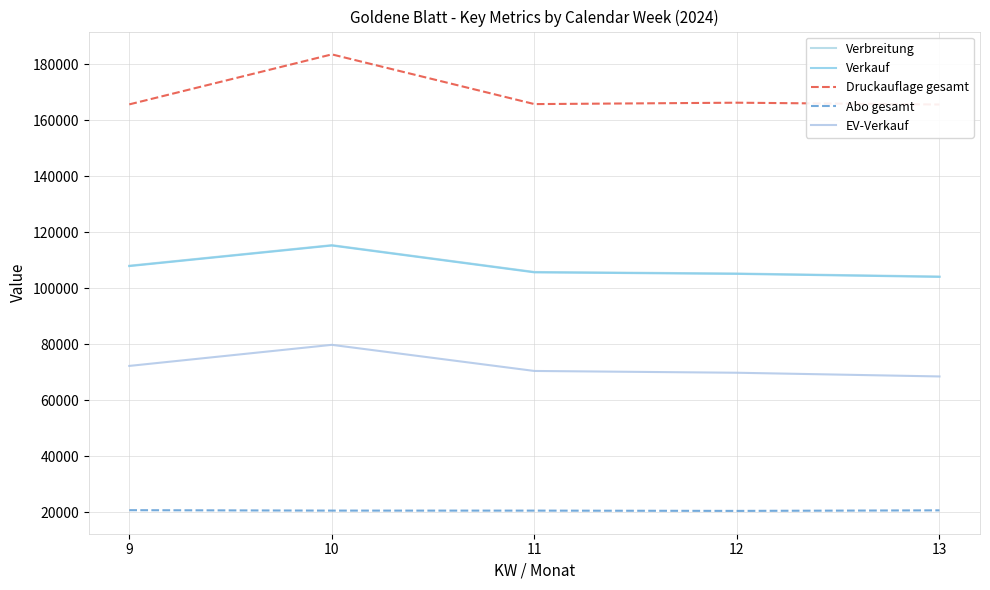

Where does the Verkauf series first go above 105729?

9